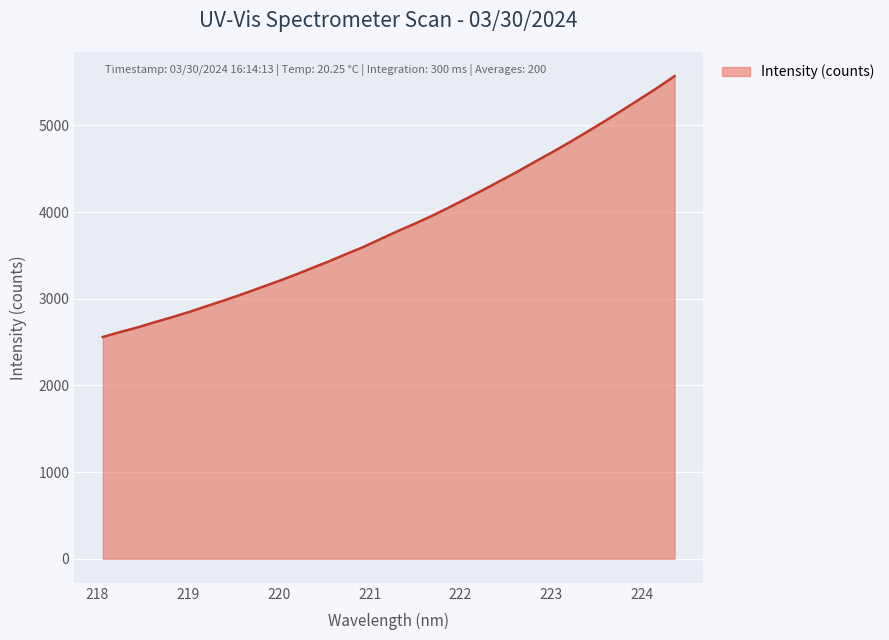

What is the difference between the maximum and minimum values?

3010.1